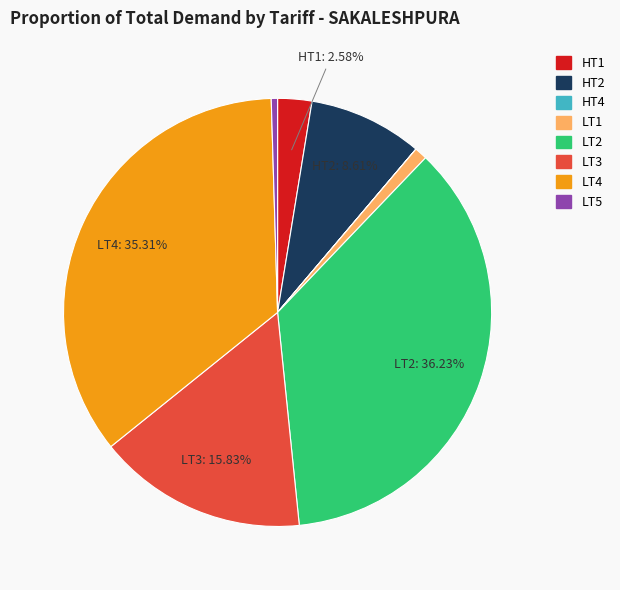

Is it true that LT2 is 36% of the pie?

True